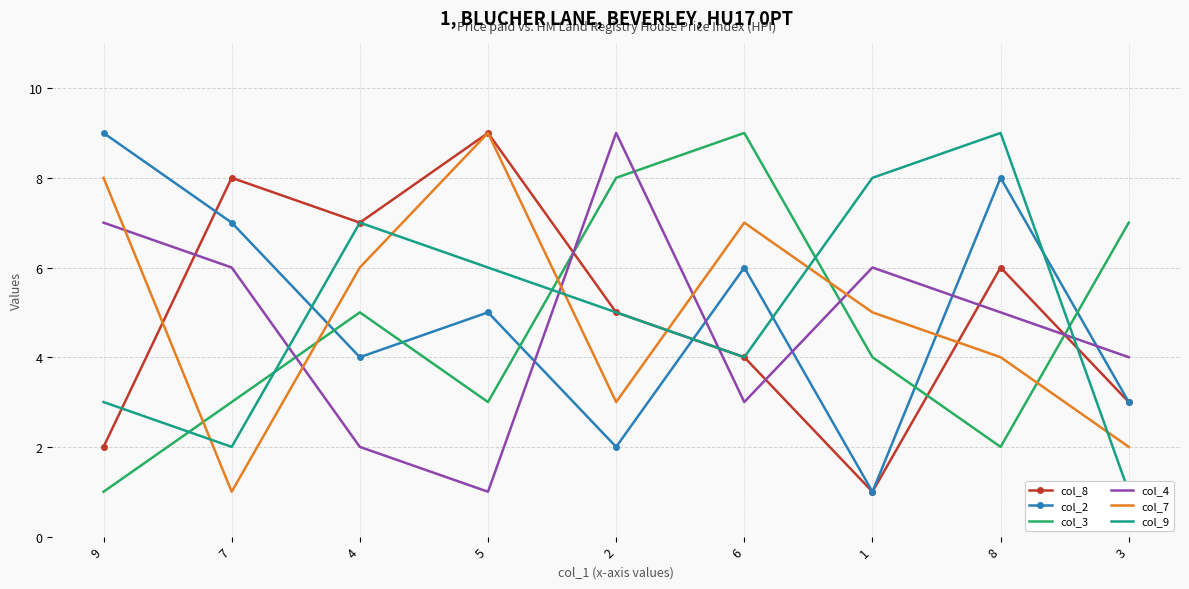

At 3, list the series in order from smallest to largest.

col_9, col_7, col_8, col_2, col_4, col_3